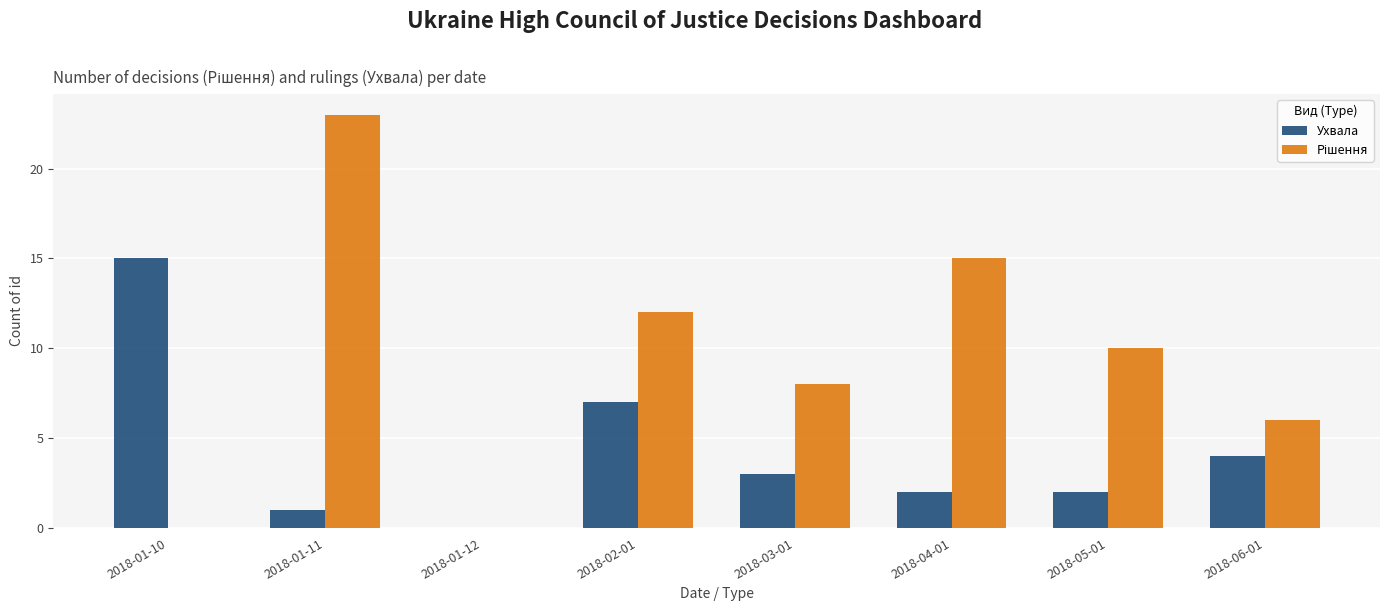

Which series changed the most between 2018-01-10 and 2018-01-12?

Ухвала